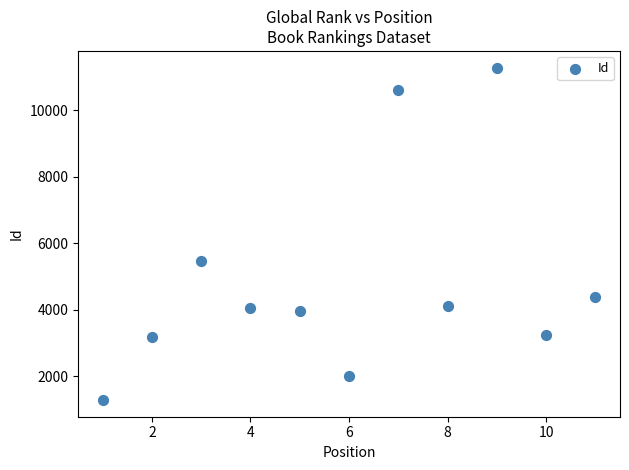

What is the average Y value?

4869